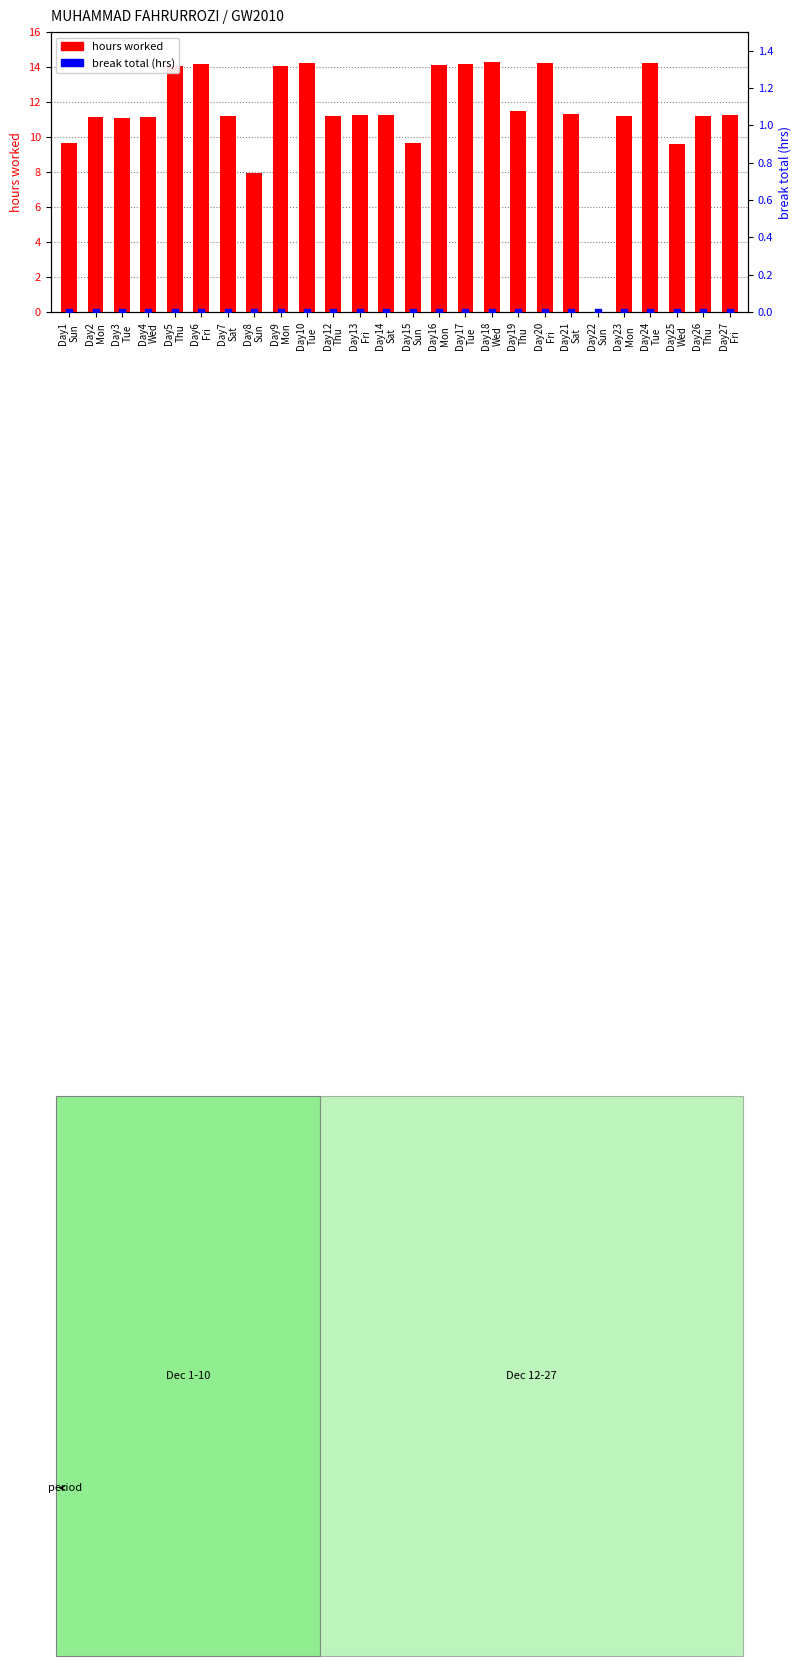

Which series has the widest spread of Y values?

hours worked